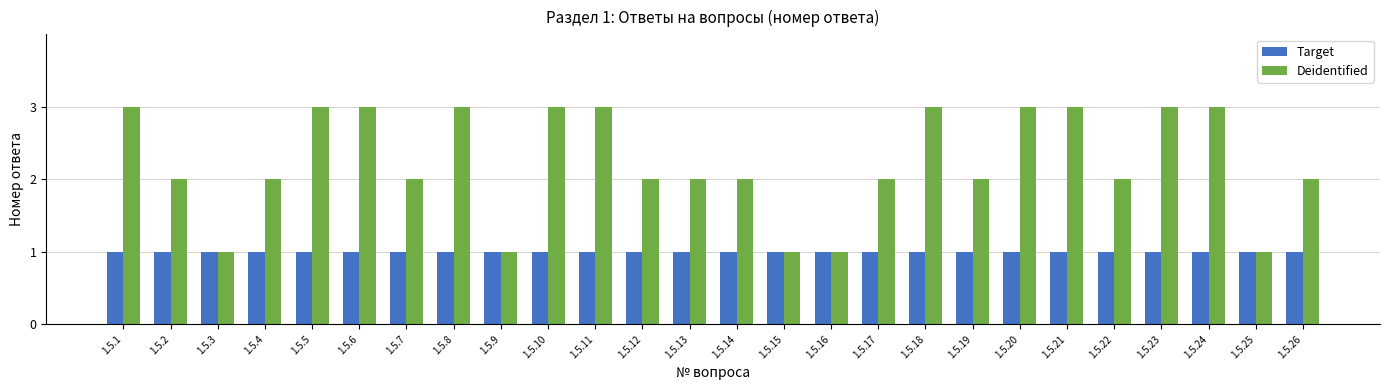

What is the difference between the second highest and second lowest values in the Deidentified series?

2